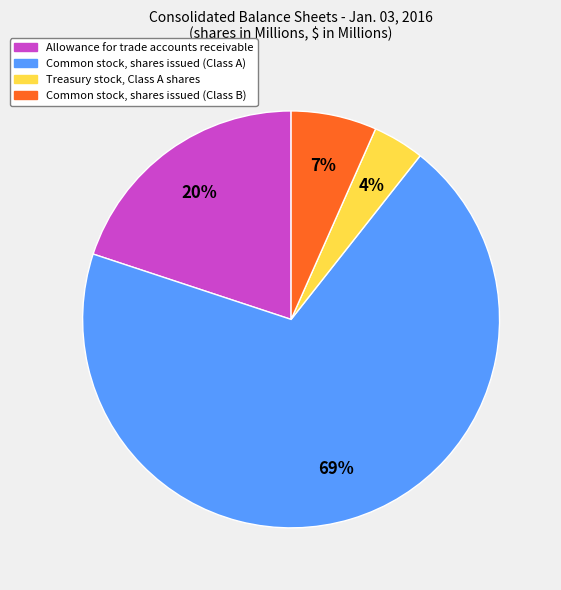

The Allowance for trade accounts receivable slice represents 29% of the pie. True or false?

False